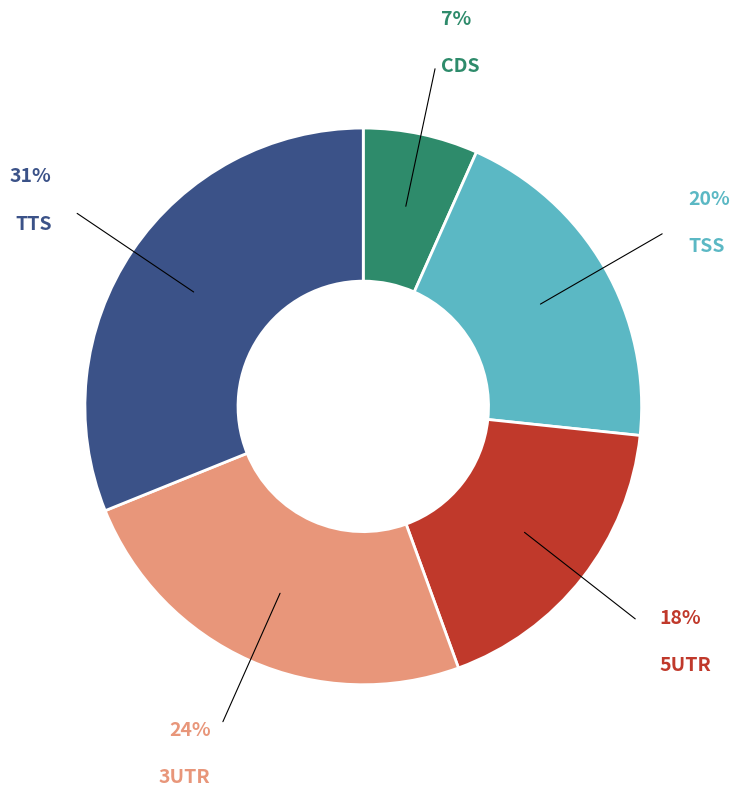

Which has a higher value, CDS or 3UTR?

3UTR